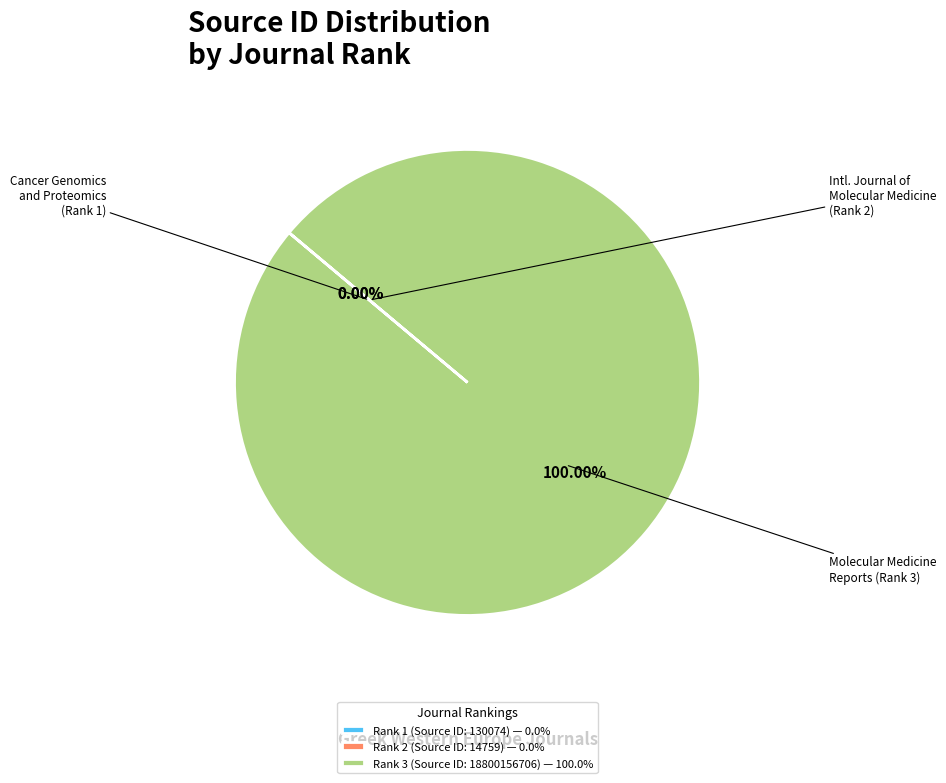

How many slices are in this pie chart?

3